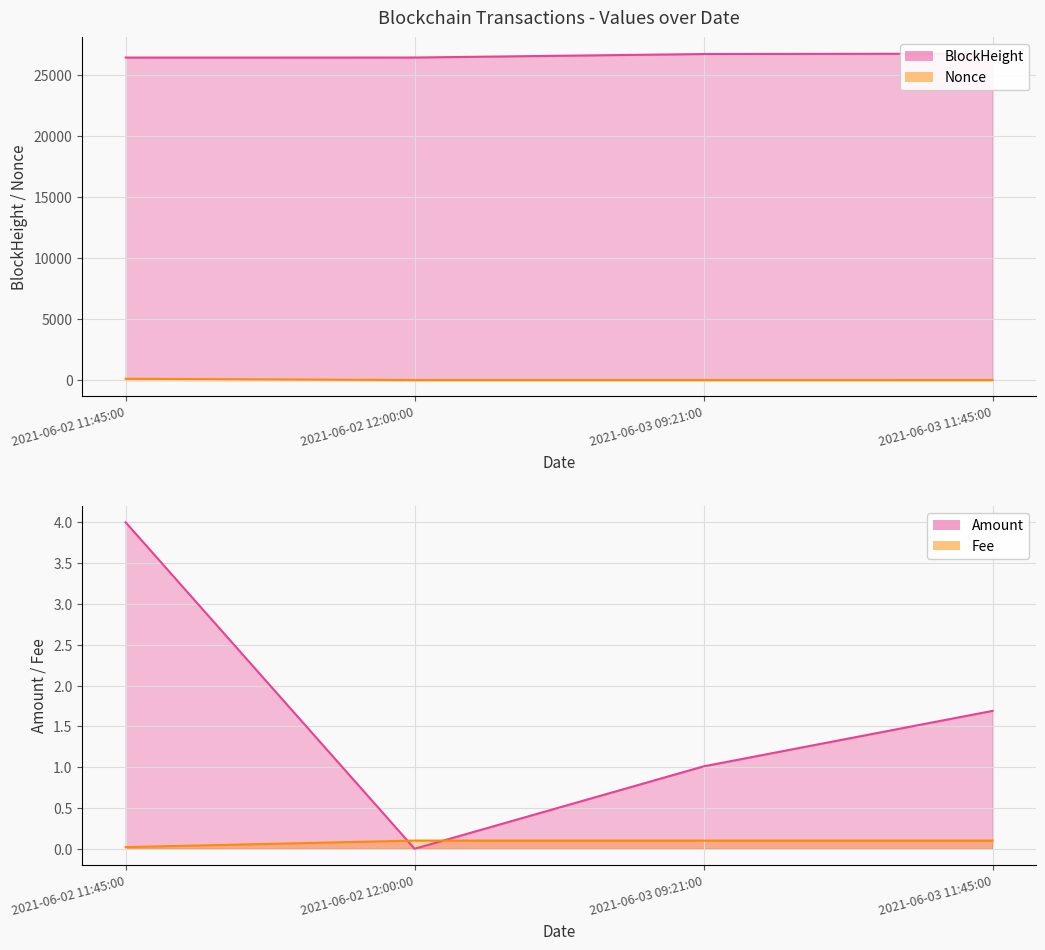

What is the label of the 4th point from the right?

2021-06-02 11:45:00